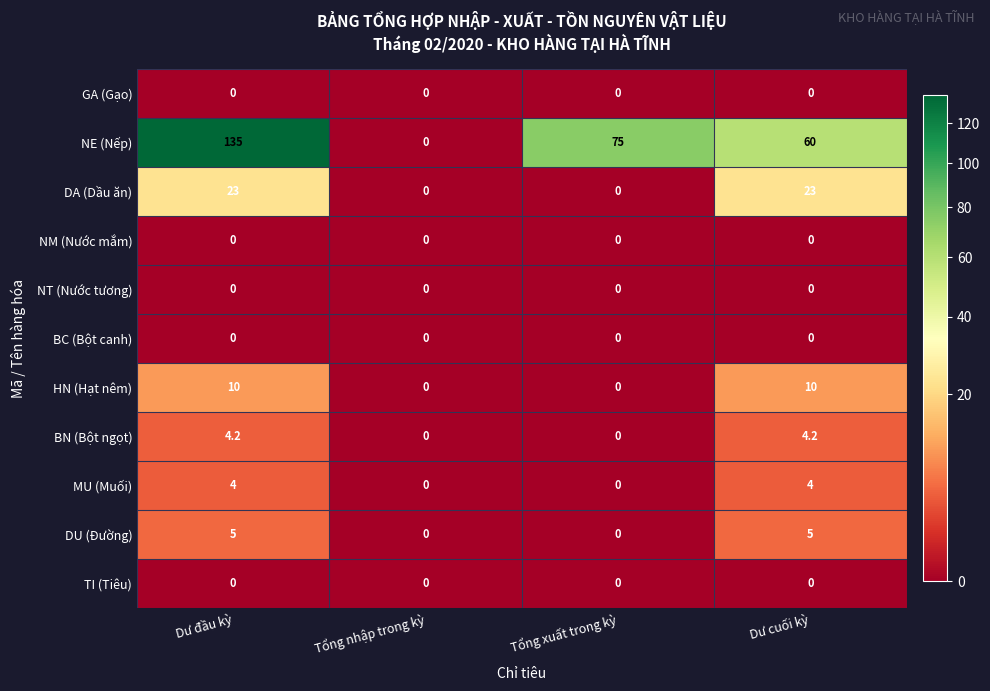

At which label is NE (Nếp) closest to 67?

Dư cuối kỳ